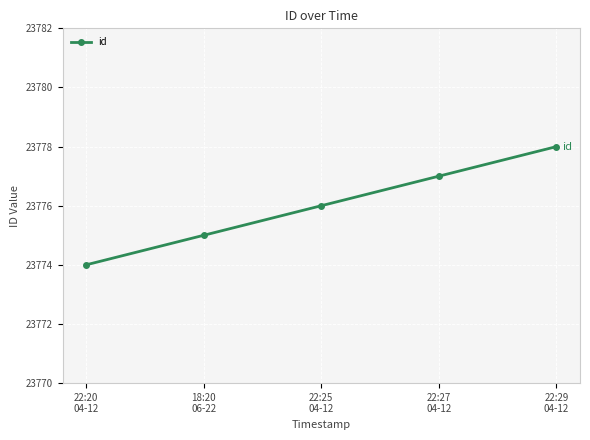

True or false: the data shows 23778 at 22:29
04-12.

True